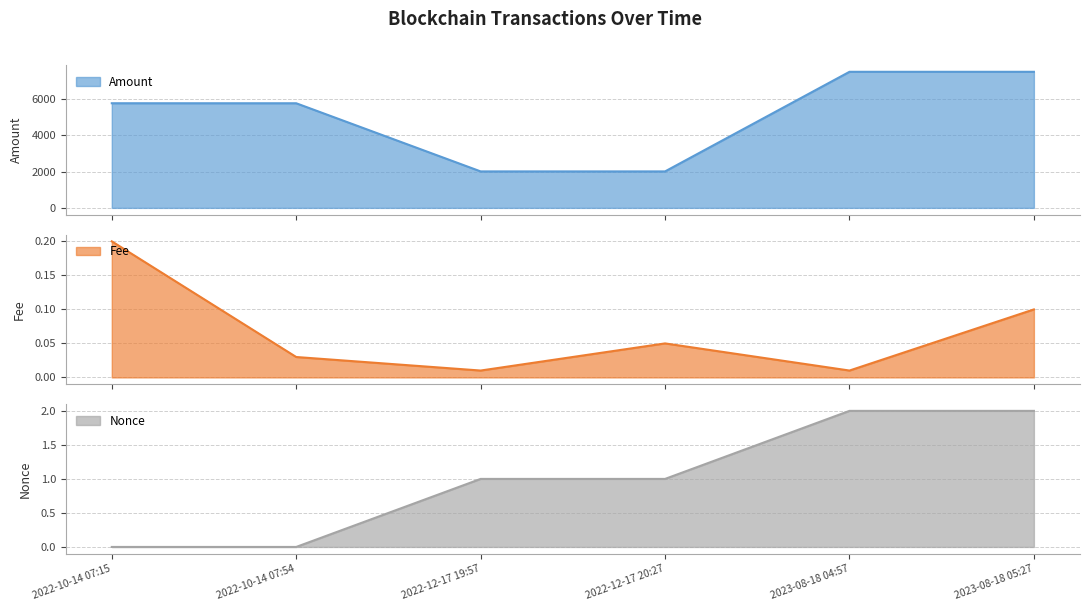

True or false: Fee has more than 1 interior local peaks.

False